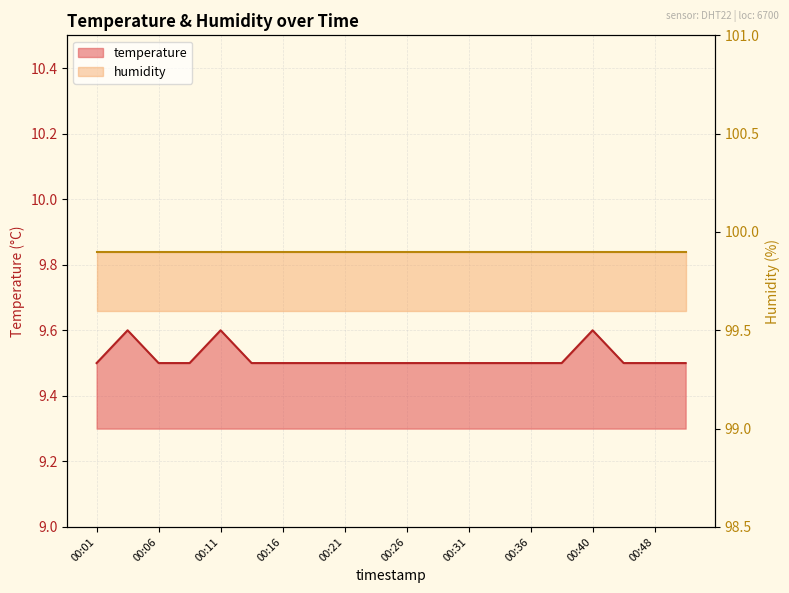

What is the maximum value shown in the chart?

9.6